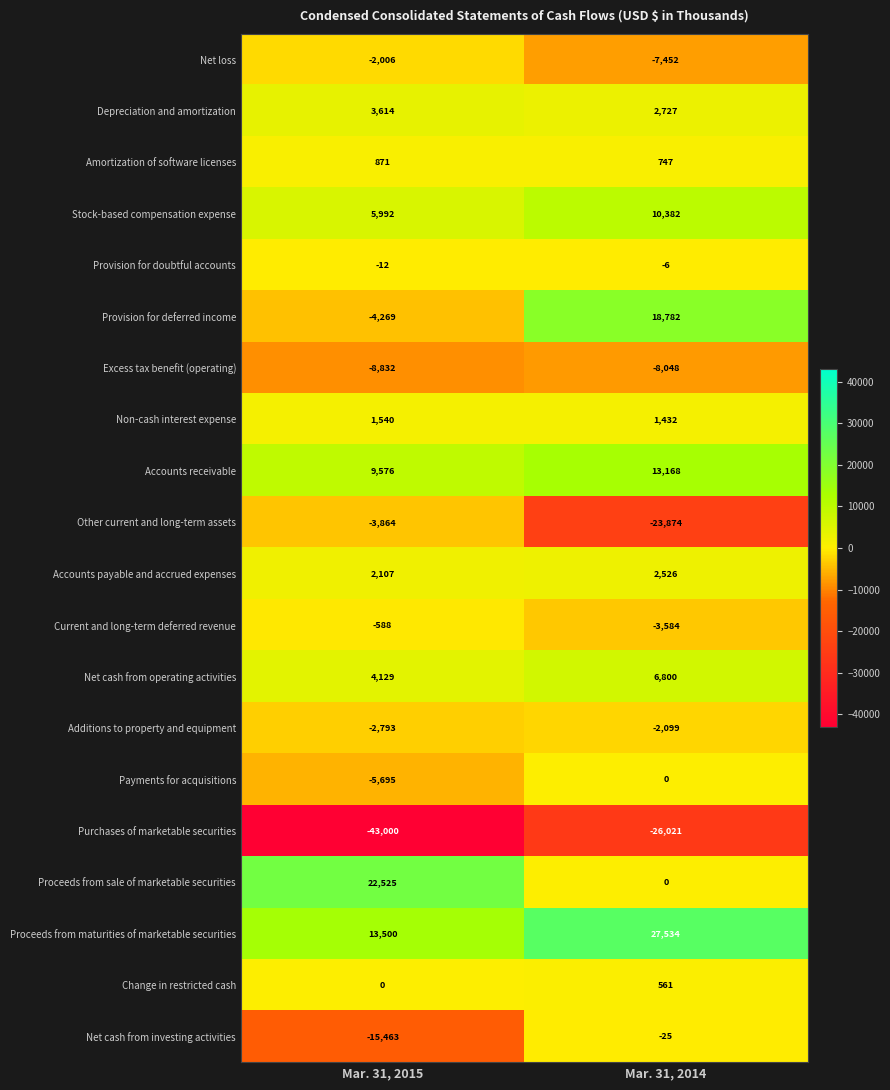

How many distinct data groups are displayed?

20